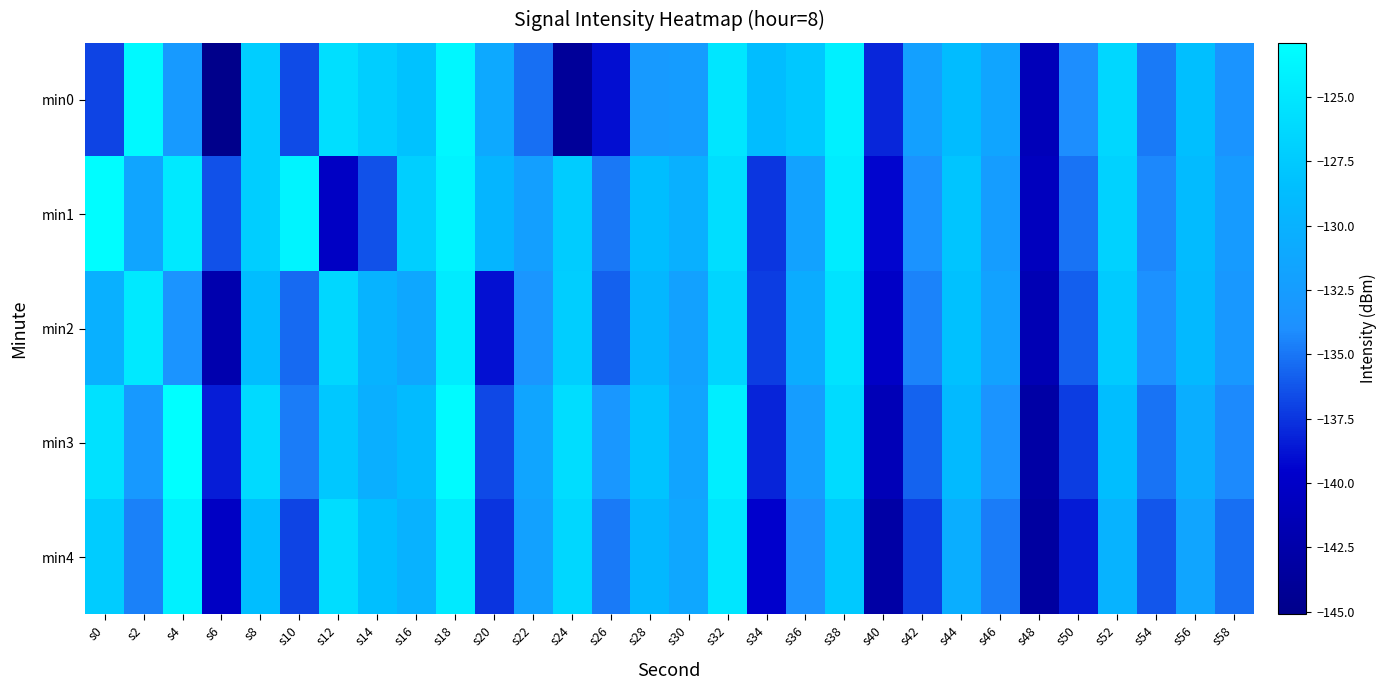

Rank the series at s8 from highest to lowest value.

min3, min1, min0, min4, min2